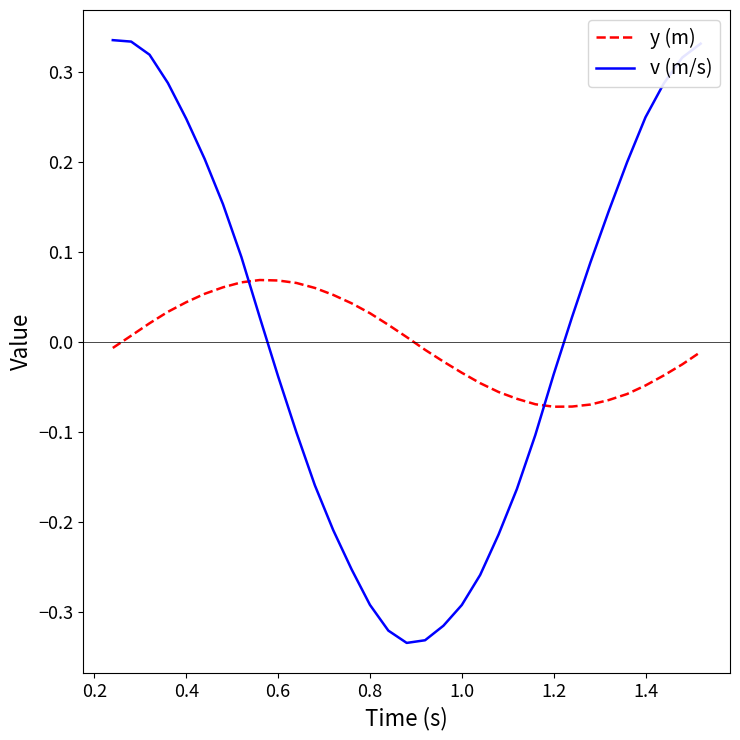

How many times do v (m/s) and y (m) cross each other?

2